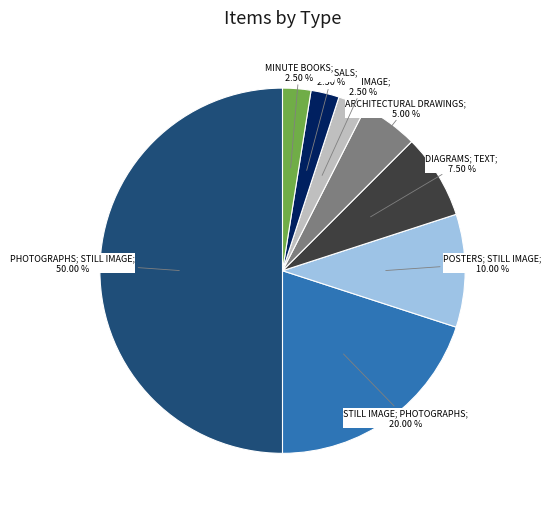

How many segments does this pie chart have?

8